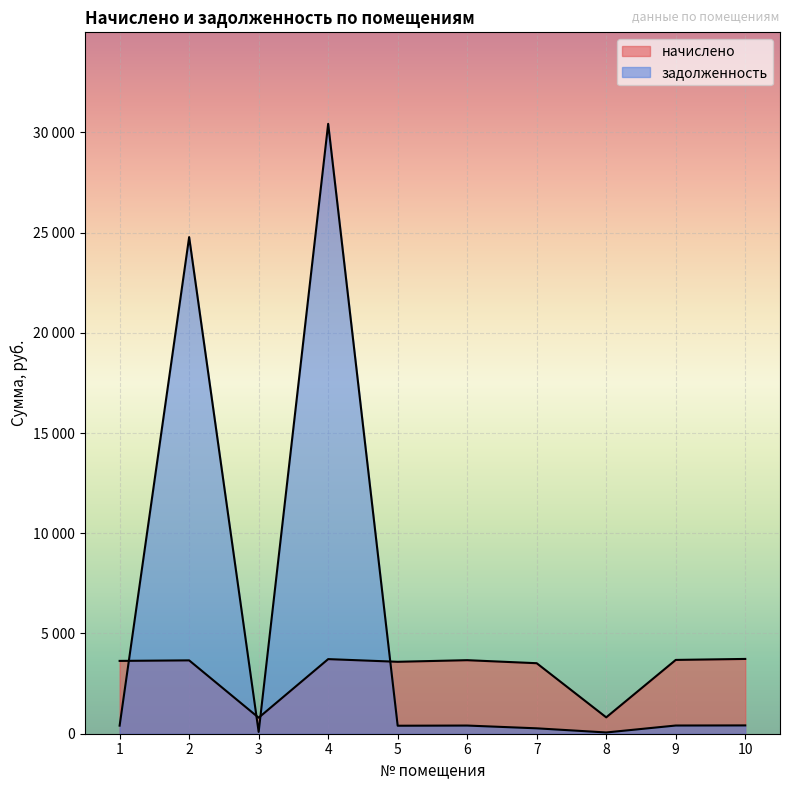

Where is the first local maximum for начислено?

2